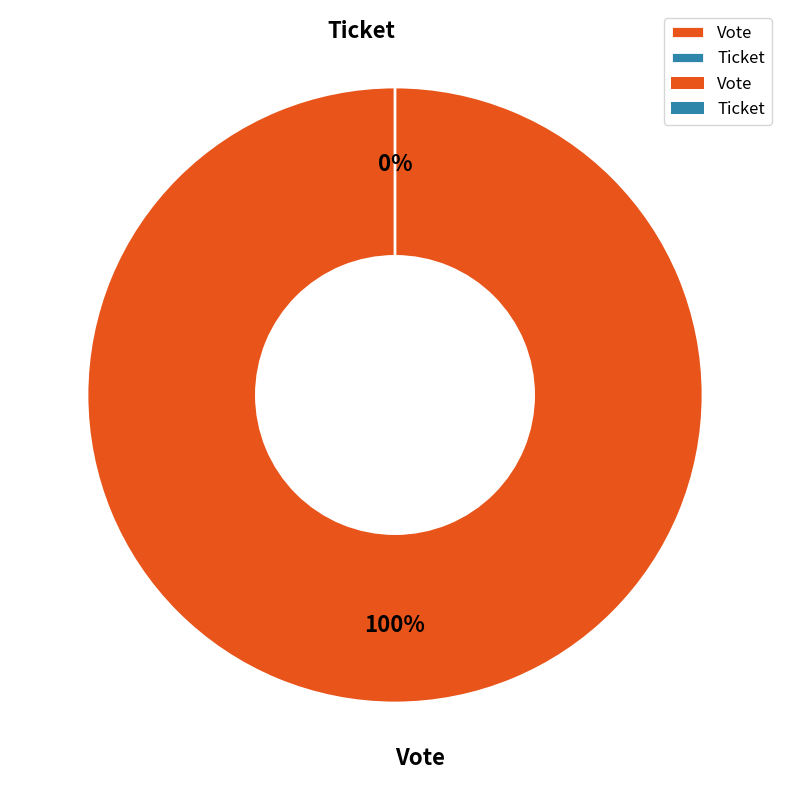

Which category has the smallest portion of the pie?

Ticket